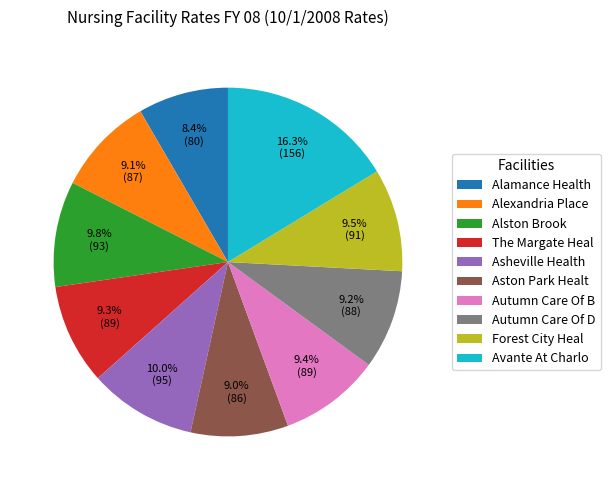

Does any single category account for the majority?

No